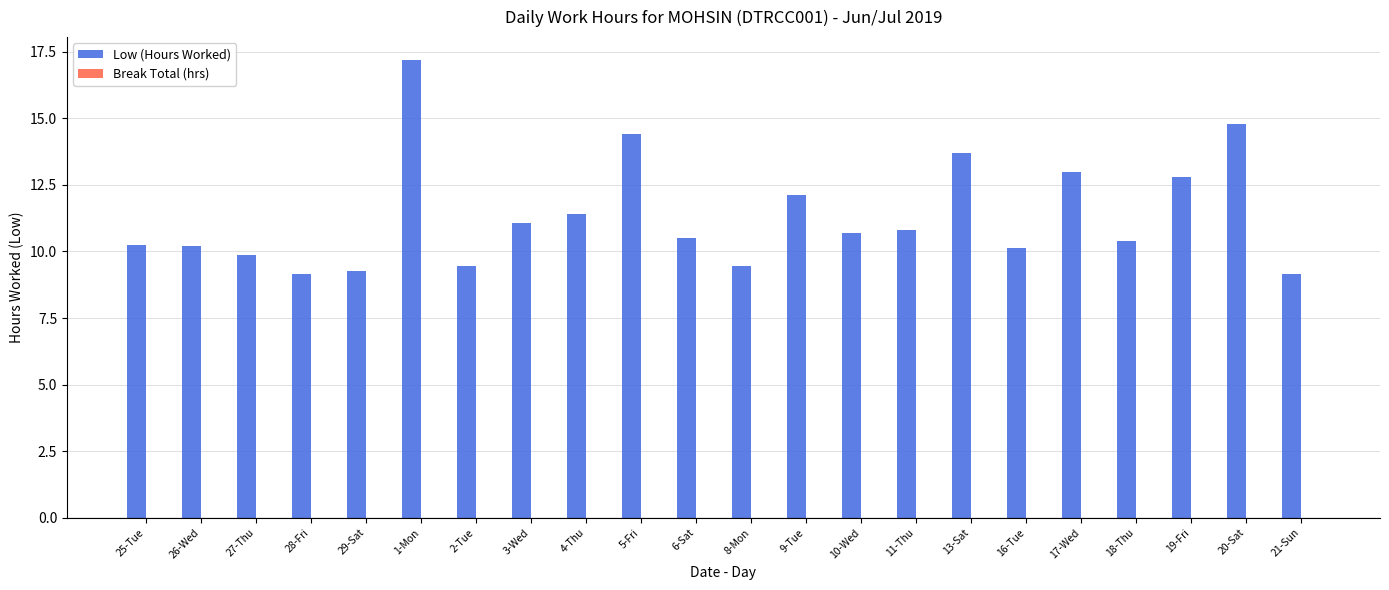

The chart shows a value of 3.2 at 20-Sat. True or false?

False